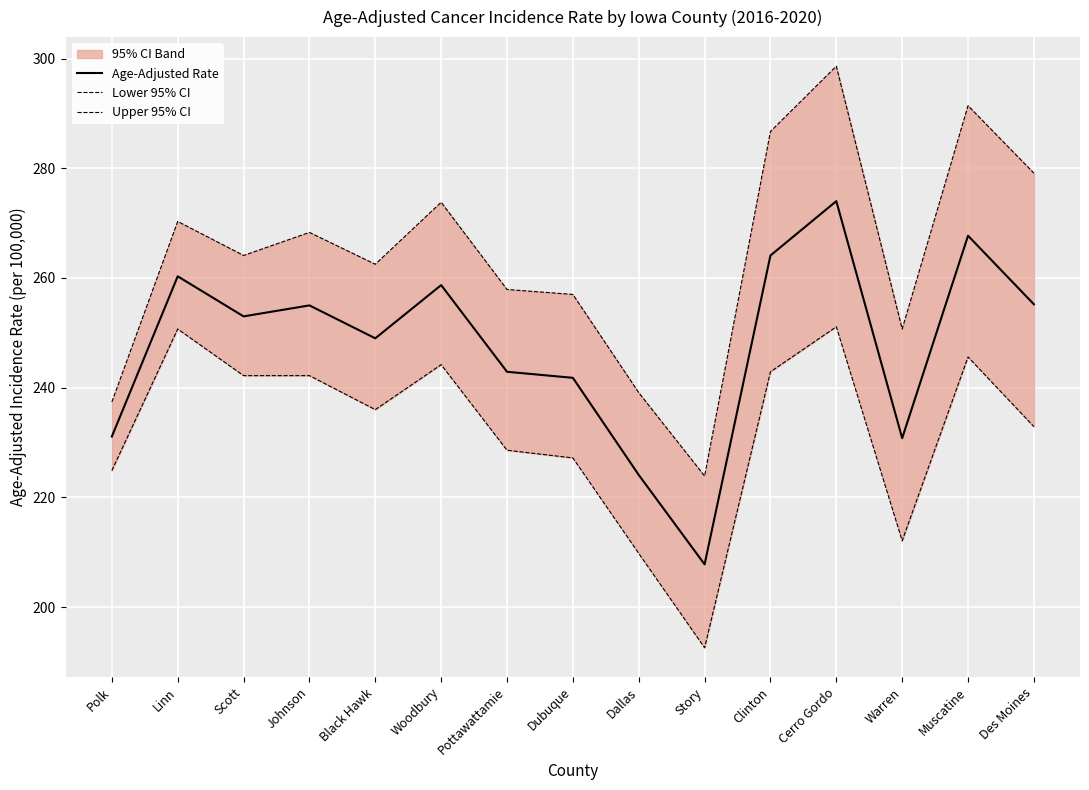

Is it true that Age-Adjusted Rate equals 77.2 at Dallas?

False